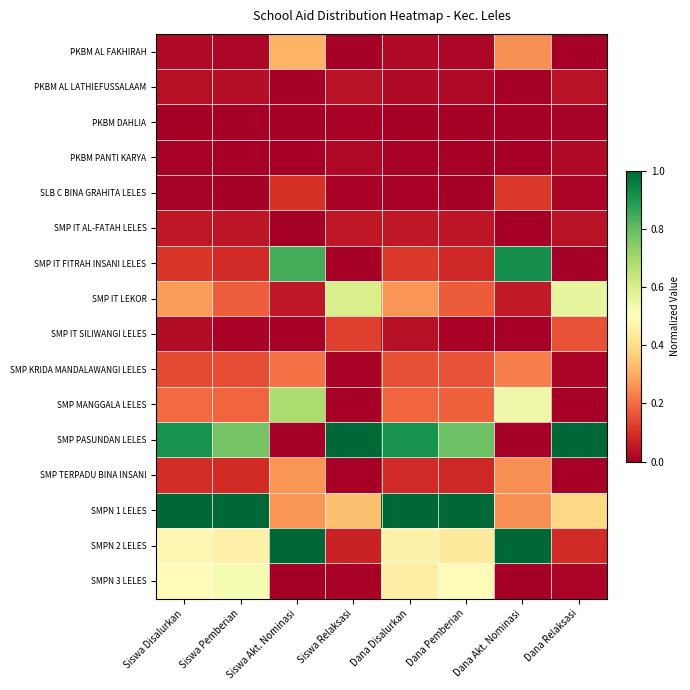

Count the number of categories in the chart.

8